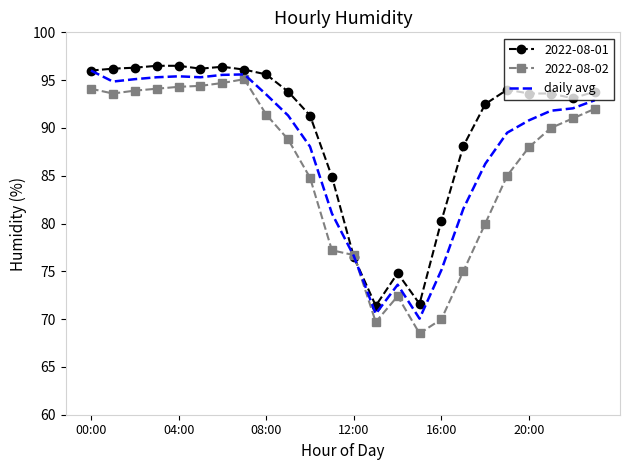

List the series in order of their overall mean, lowest first.

2022-08-02, daily avg, 2022-08-01